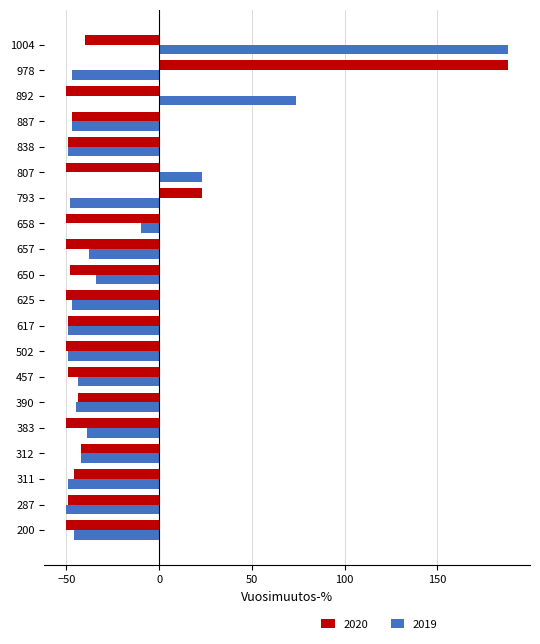

The value of 2019 at 390 is -21. True or false?

False